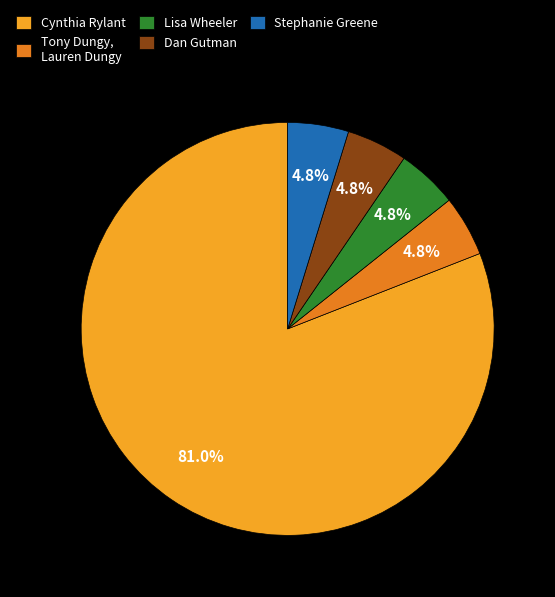

Which category has the biggest portion of the pie?

Cynthia Rylant